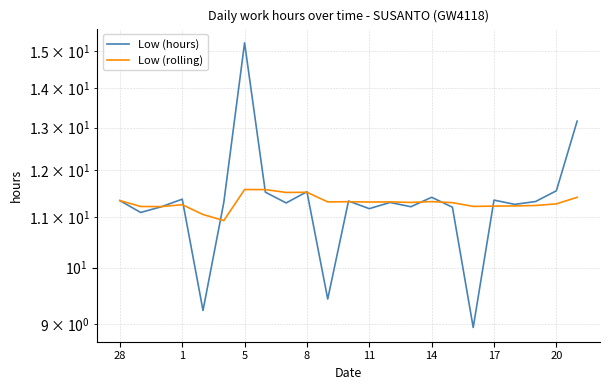

What is the value of the Low (hours) point at the 15th from the left?

11.3